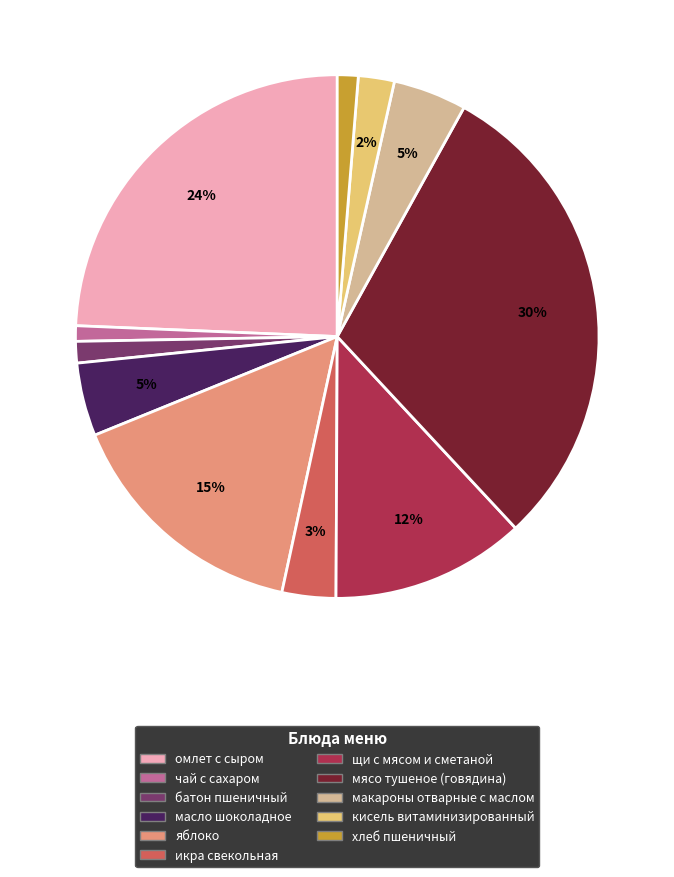

To the nearest percent, what percentage of the pie is икра свекольная?

3%